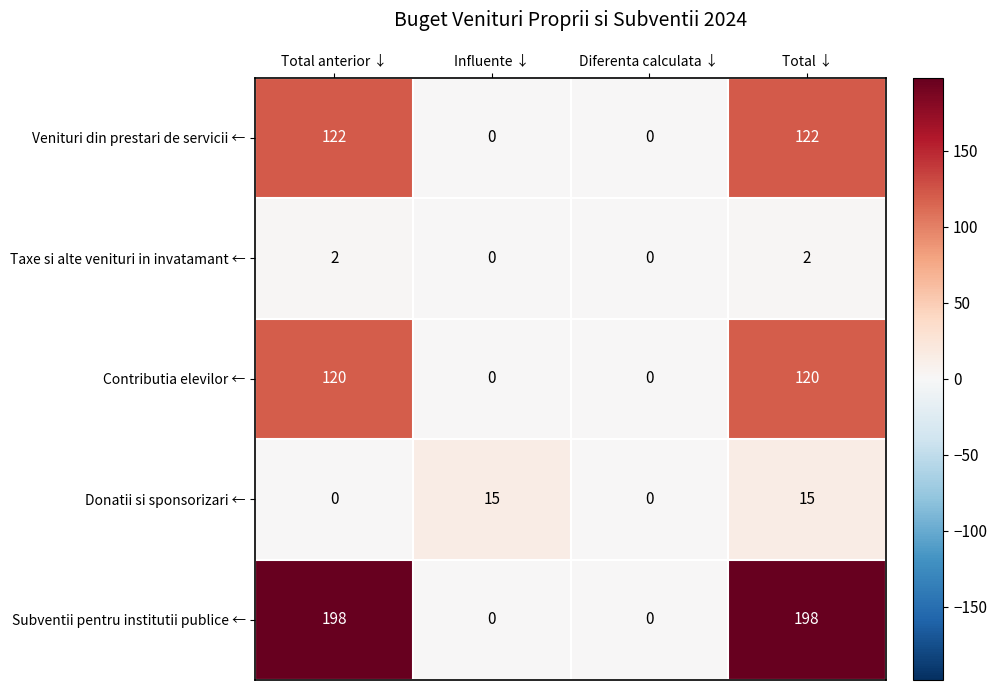

Reading right to left, transcribe all the data shown in this chart.

Venituri din prestari de servicii ←: 122	0	0	122
Taxe si alte venituri in invatamant ←: 2	0	0	2
Contributia elevilor ←: 120	0	0	120
Donatii si sponsorizari ←: 15	0	15	0
Subventii pentru institutii publice ←: 198	0	0	198